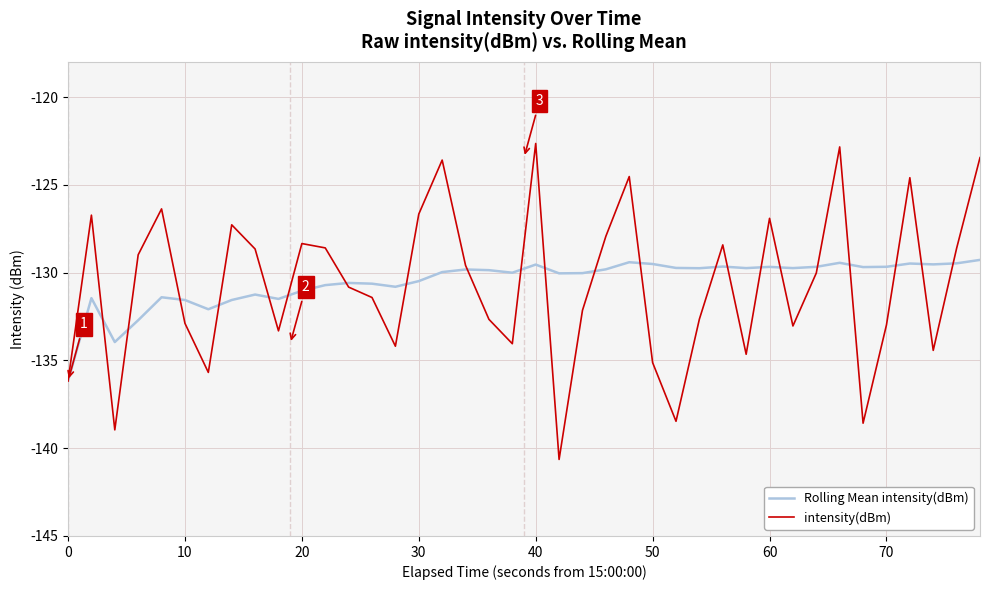

List the series in order of their peak value, highest first.

intensity(dBm), Rolling Mean intensity(dBm)